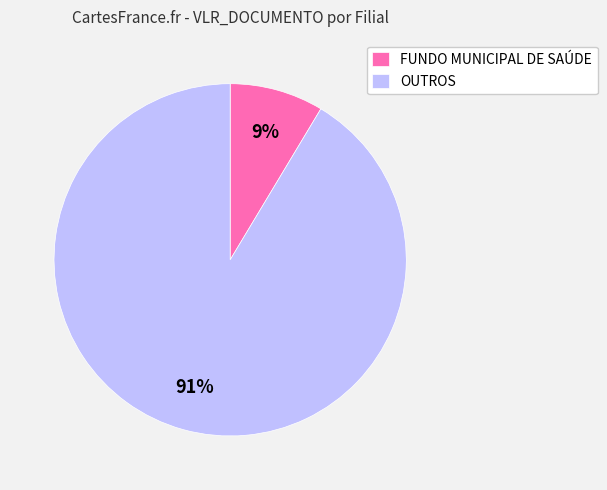

Which slice represents more than half of the pie?

OUTROS